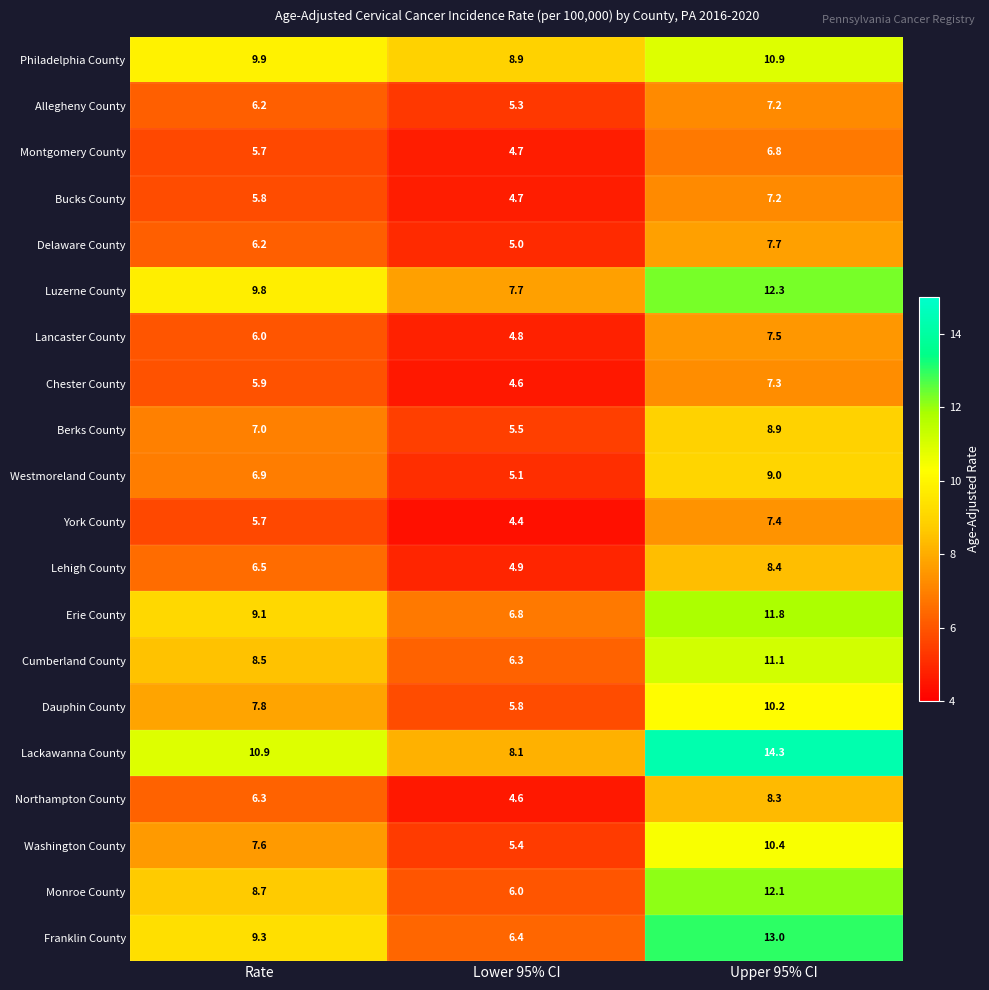

What is the difference between the Lancaster County values at Lower 95% CI and Upper 95% CI?

2.7